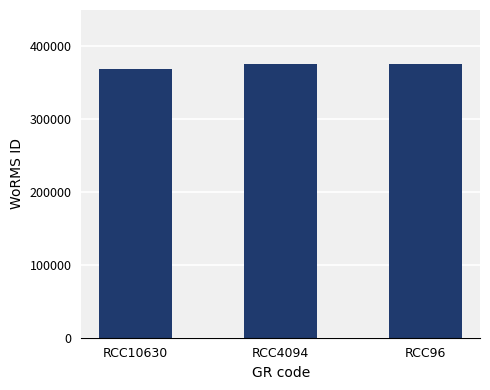

What is the value of the 1st bar from the left?

369377